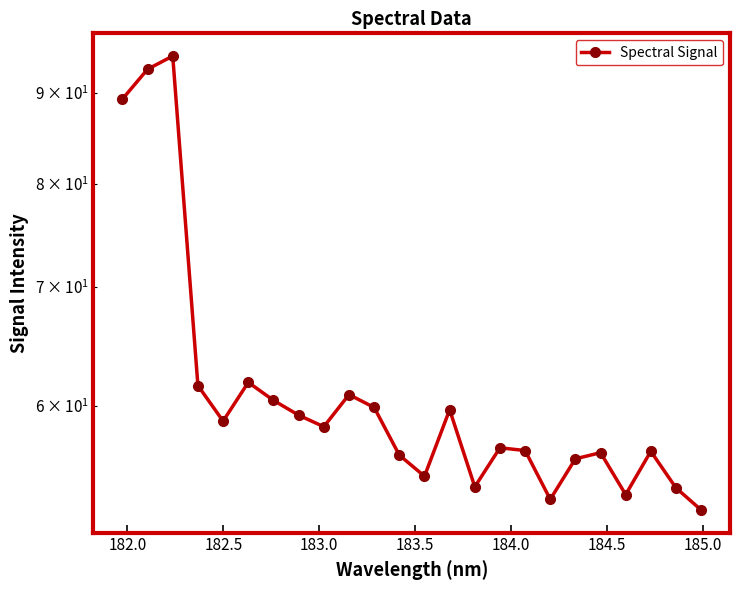

What is the difference between the second highest and minimum values?

40.4